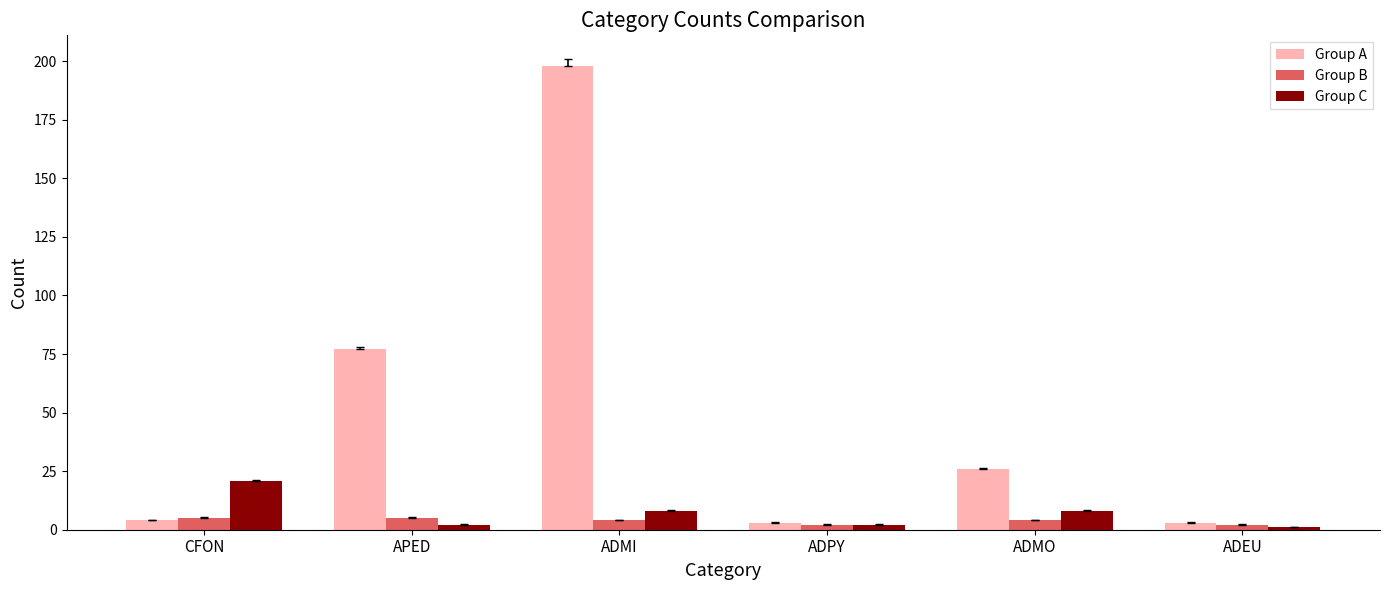

How many data points does each series have?

6